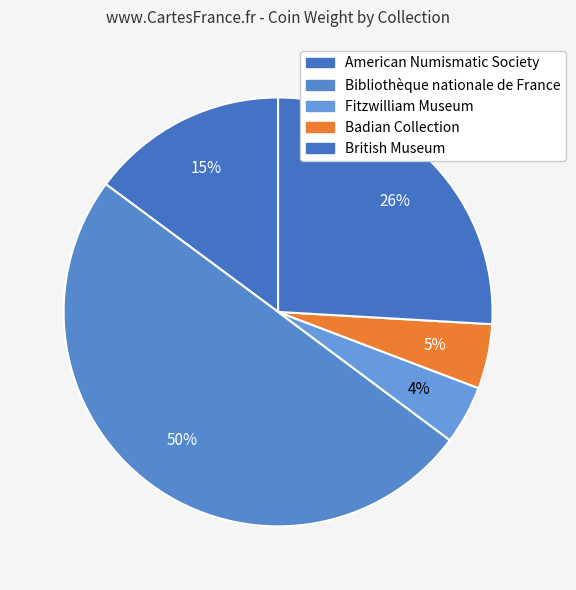

How many slices are in this pie chart?

5